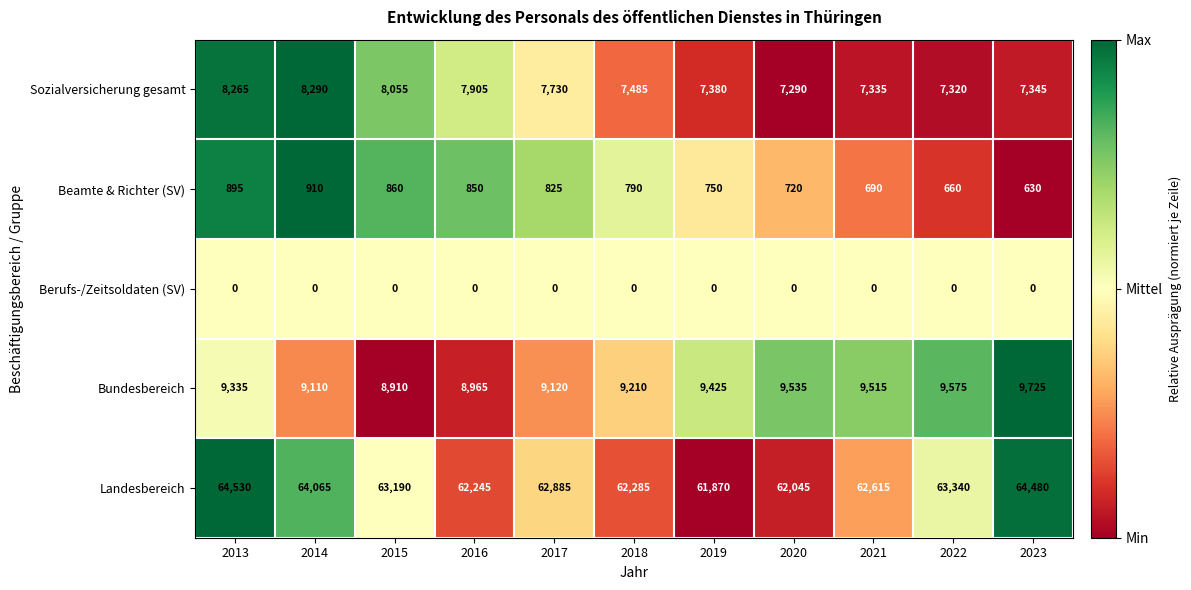

List the series in order of their peak value, highest first.

Landesbereich, Bundesbereich, Sozialversicherung gesamt, Beamte & Richter (SV), Berufs-/Zeitsoldaten (SV)